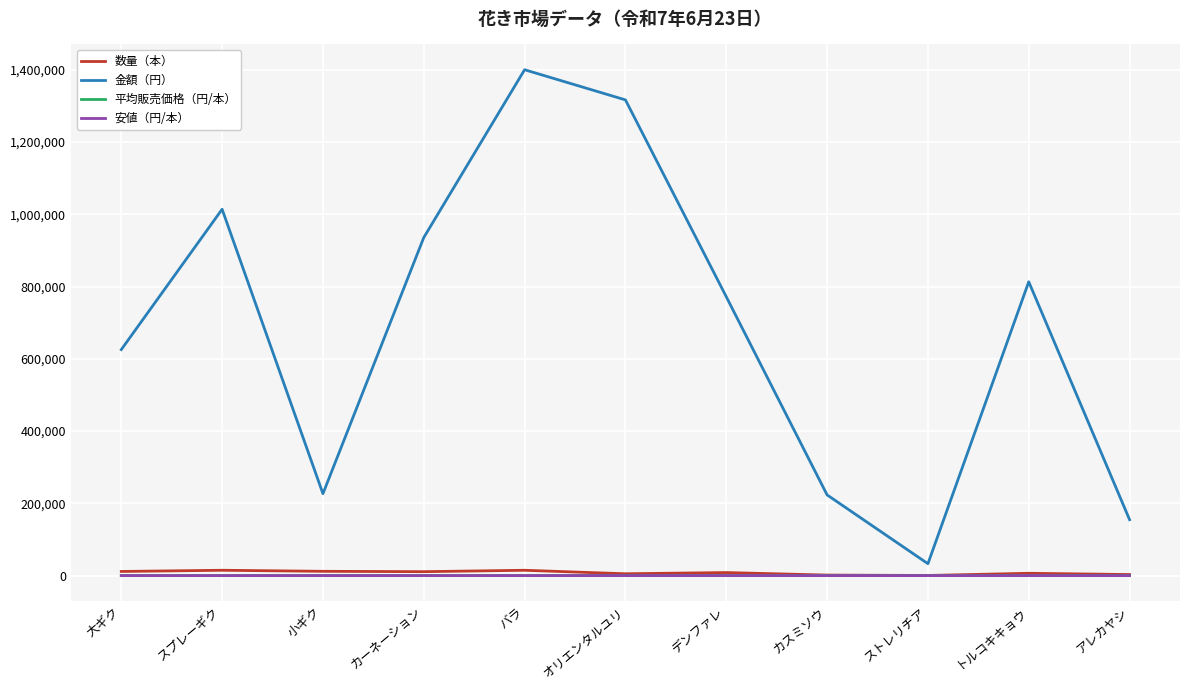

Which series has the largest total across all categories?

金額（円）